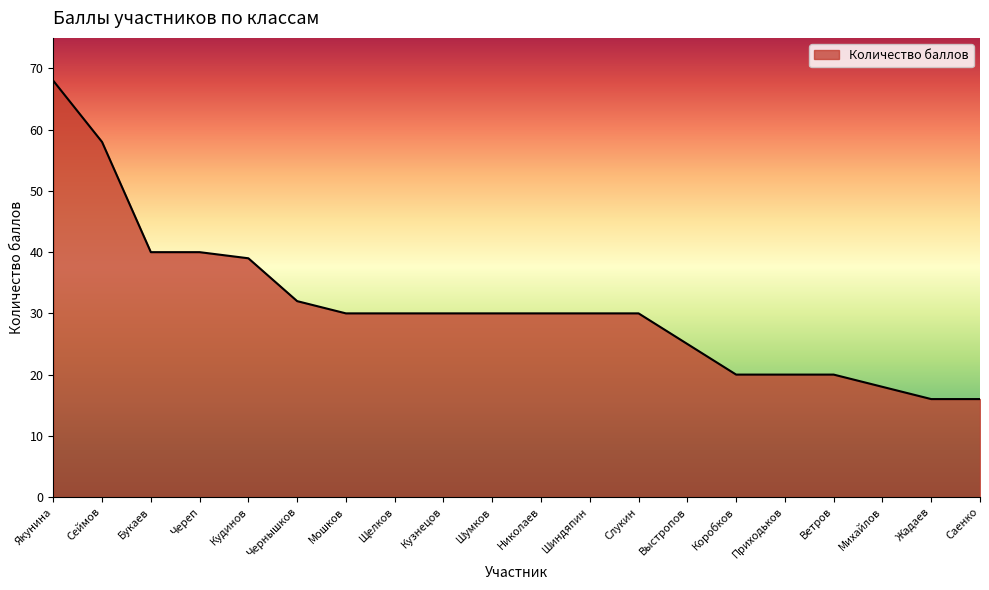

Does the chart have visible grid lines?

No